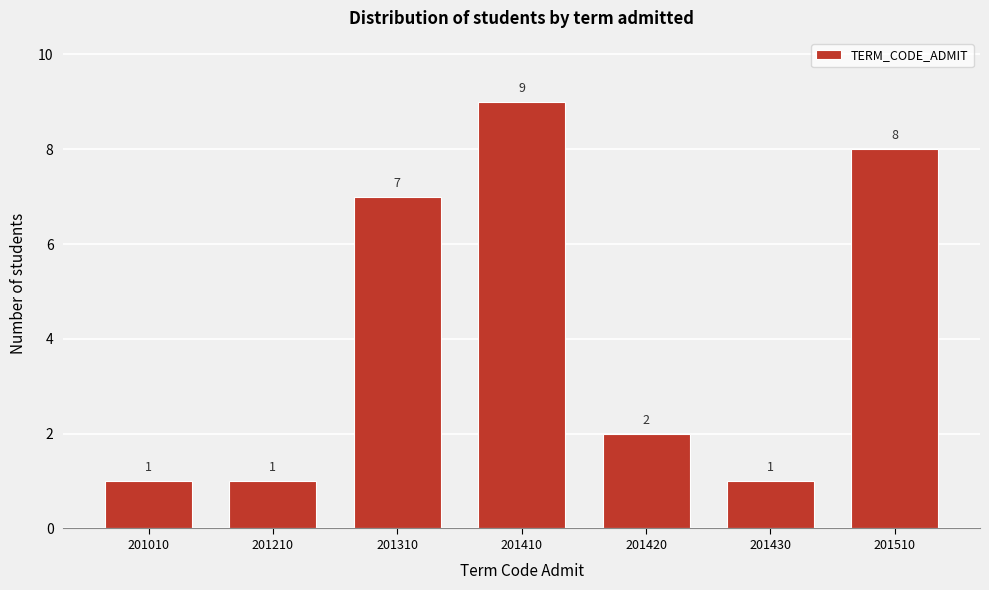

Reading left to right, list all the values displayed in this chart.

1	1	7	9	2	1	8